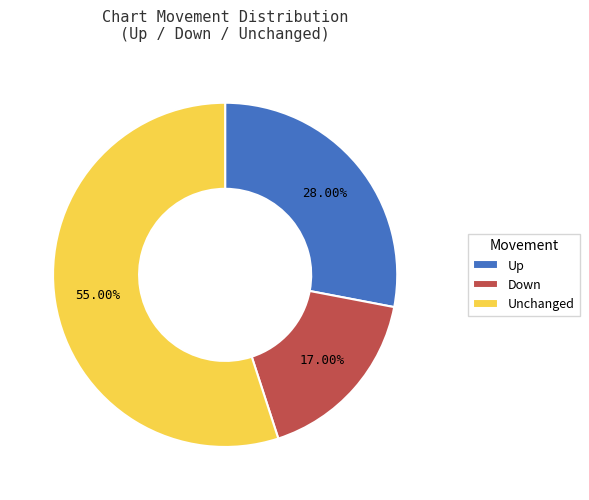

Do Down and Up together represent more than half of the pie?

No